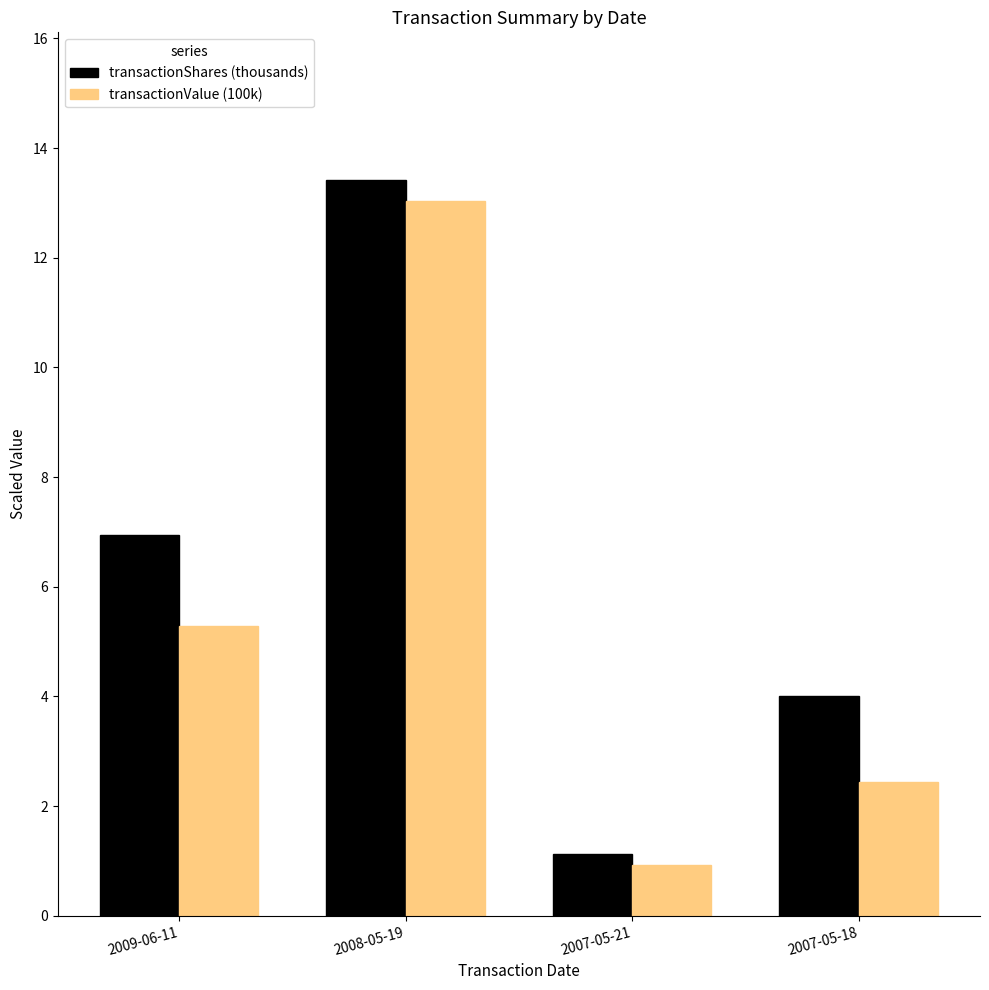

How many bars are there in total?

8